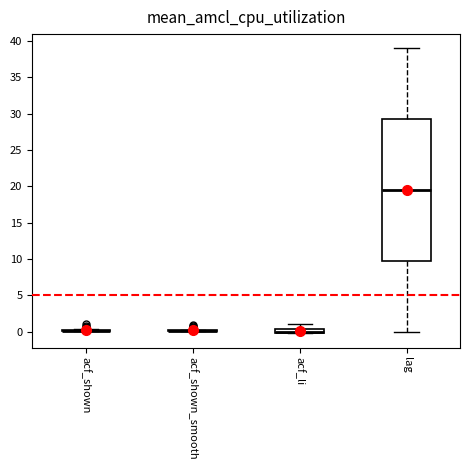

Which box is the tallest, from its lower edge to its upper edge?

lag